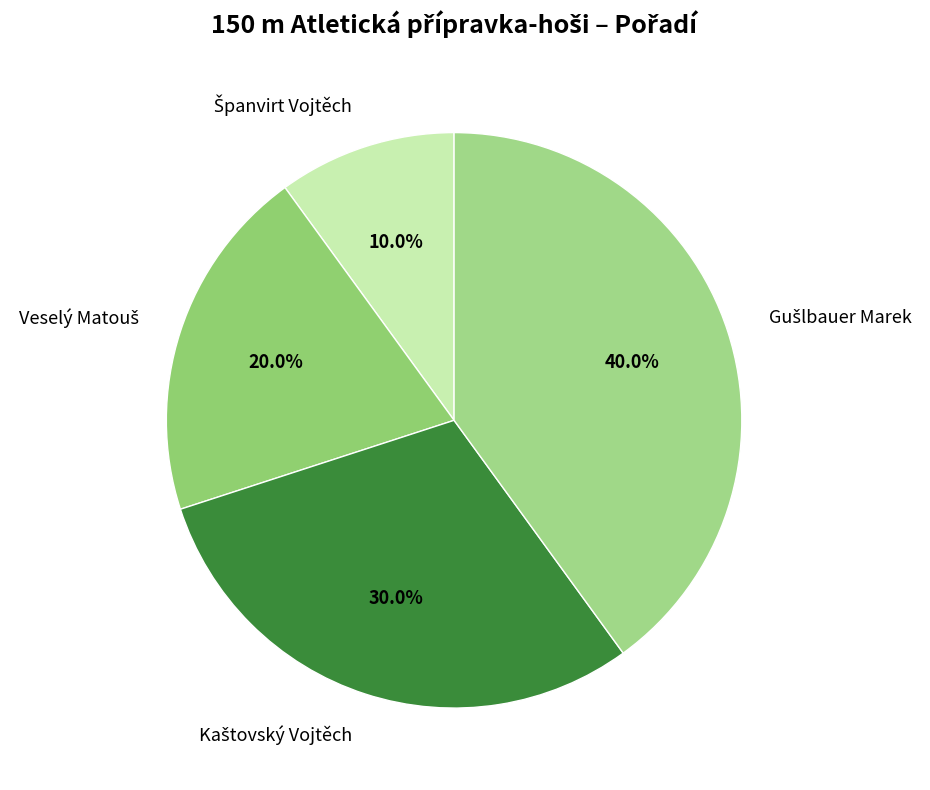

Is there a majority slice in this chart?

No